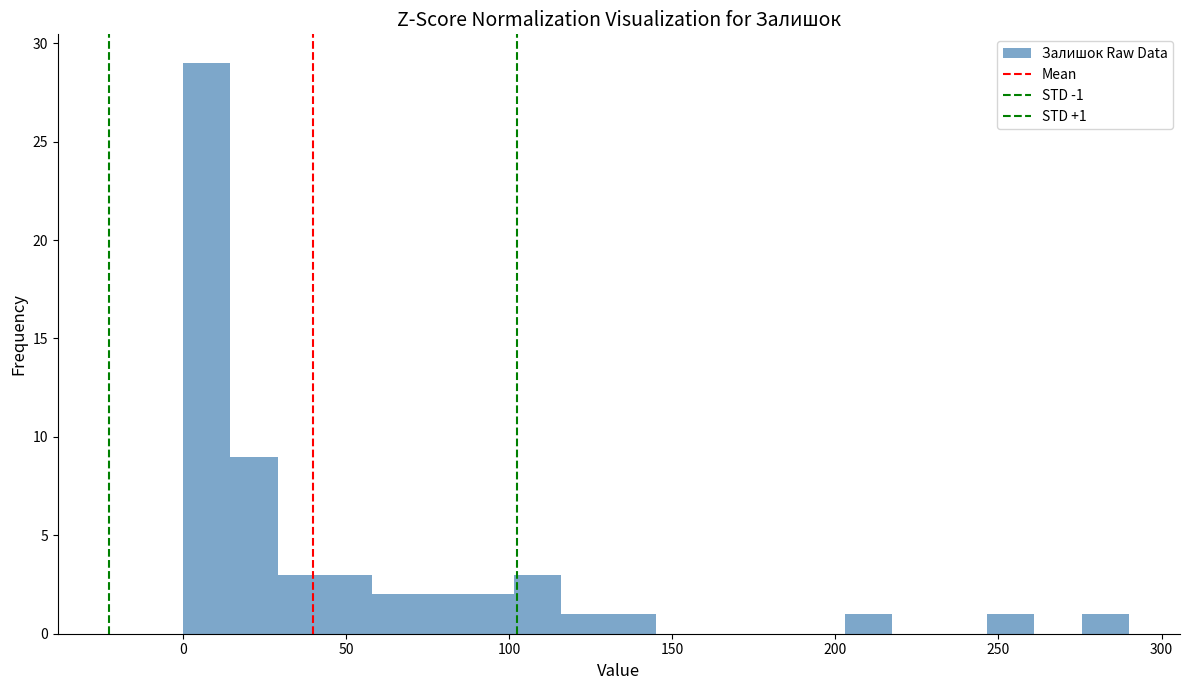

Read against the x-axis, roughly where is the centre of the tallest bar?

5